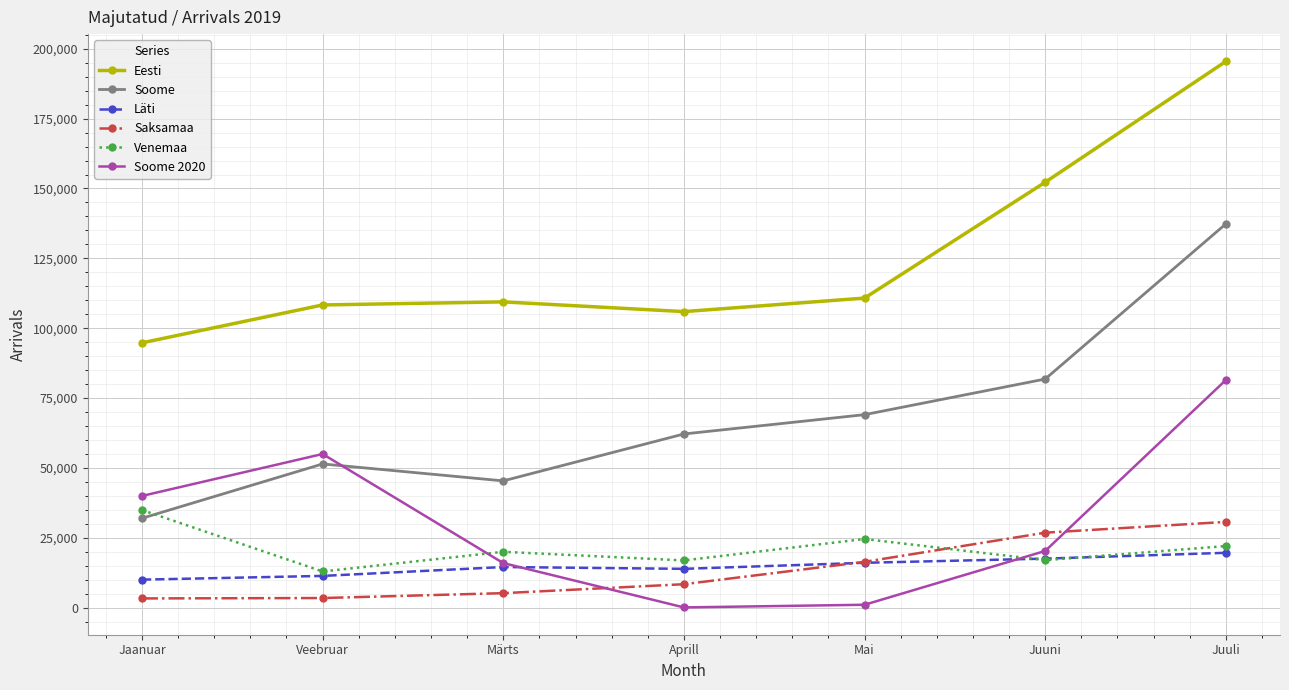

The Eesti series shows 110780 at Mai. True or false?

True